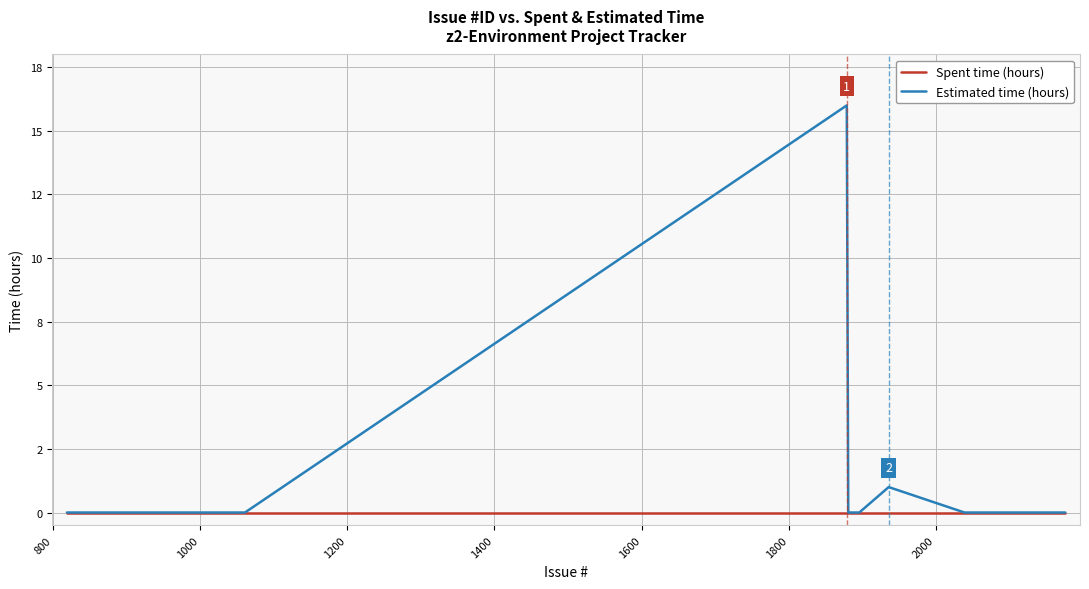

True or false: Estimated time (hours) has more than 0 interior local peaks.

True